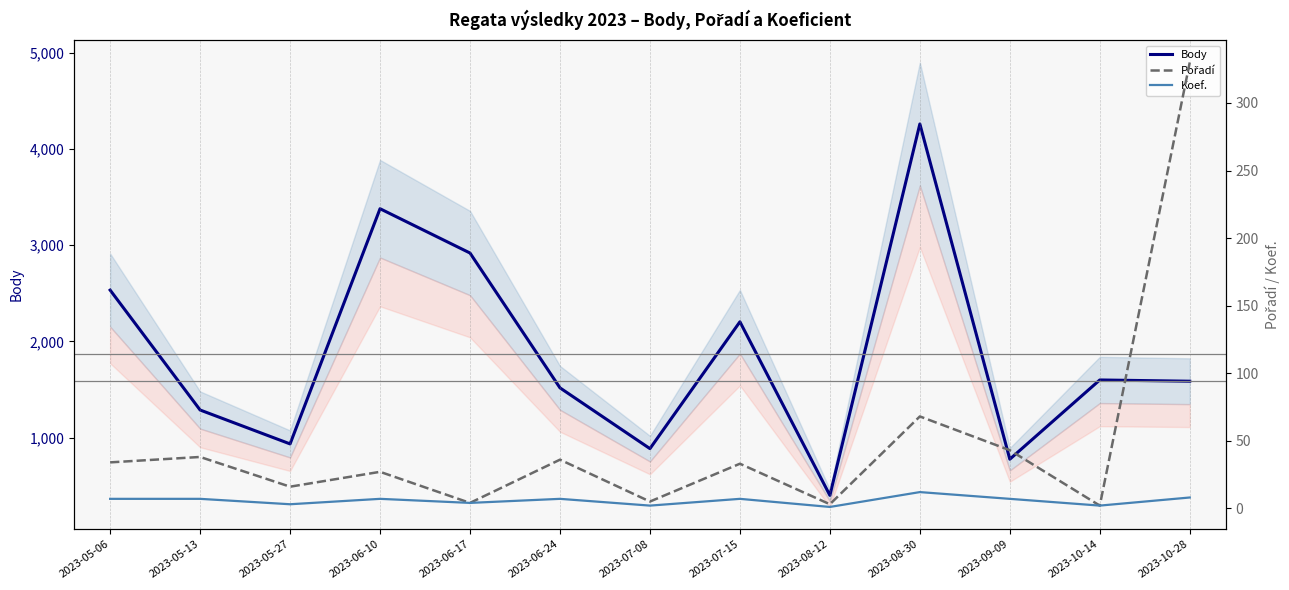

Count the number of categories in the chart.

13